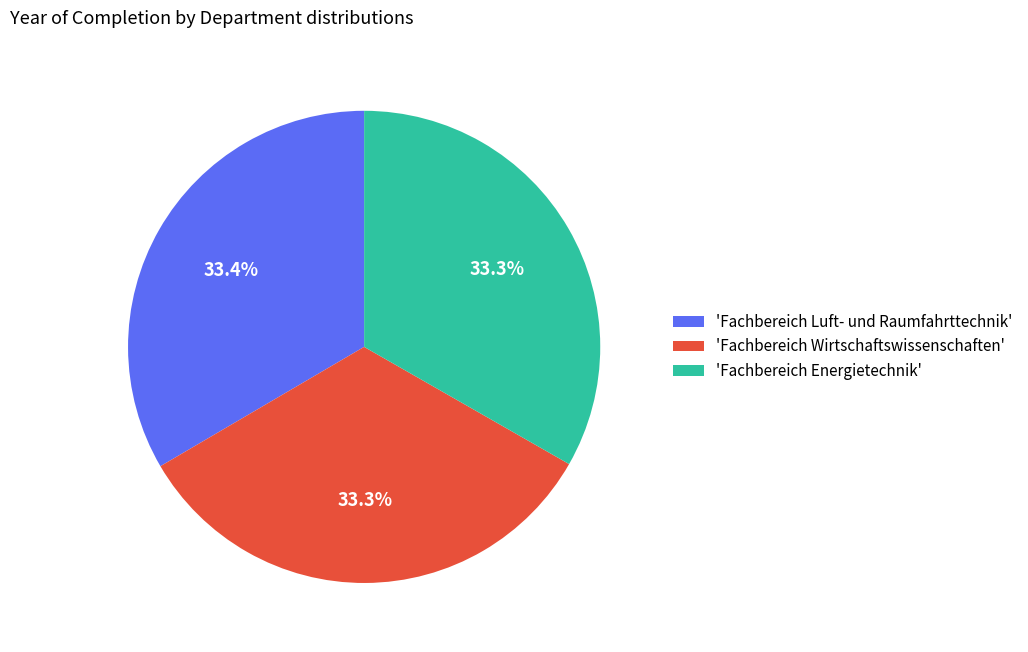

What is the ratio of the value at 'Fachbereich Energietechnik' to the value at 'Fachbereich Luft- und Raumfahrttechnik'?

1.0